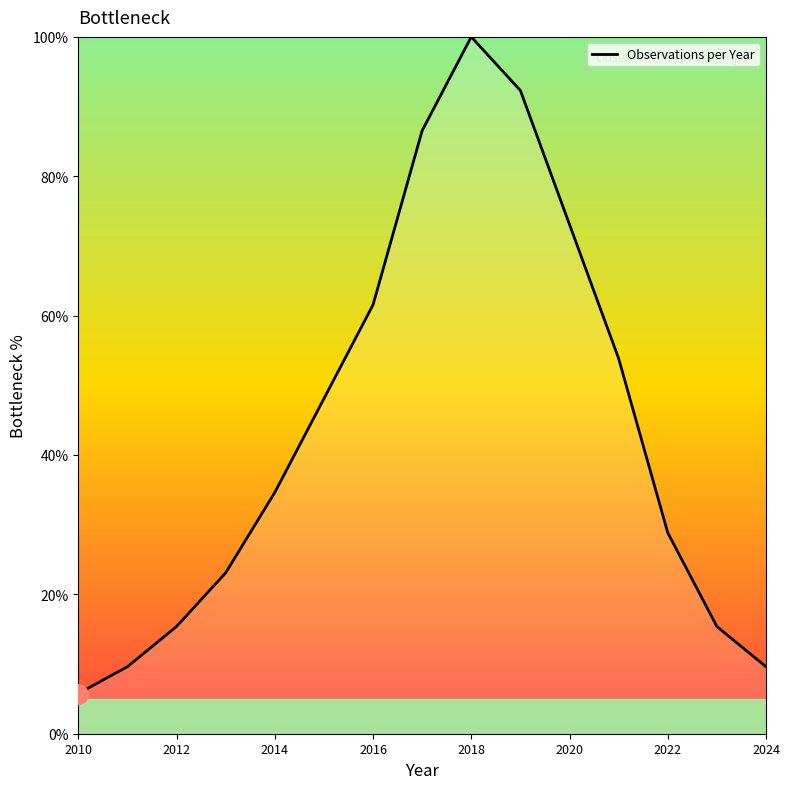

What is the smallest value displayed?

5.8